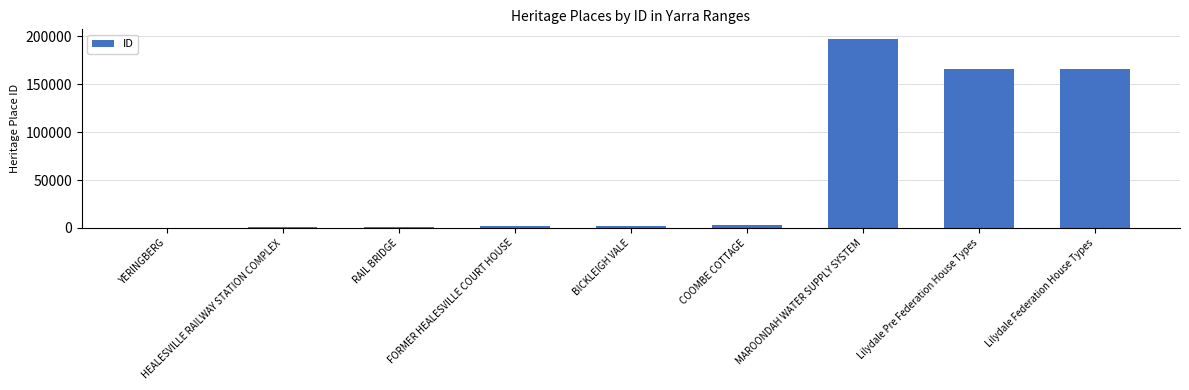

Is it true that the value at Lilydale Pre Federation House Types is 165946?

True